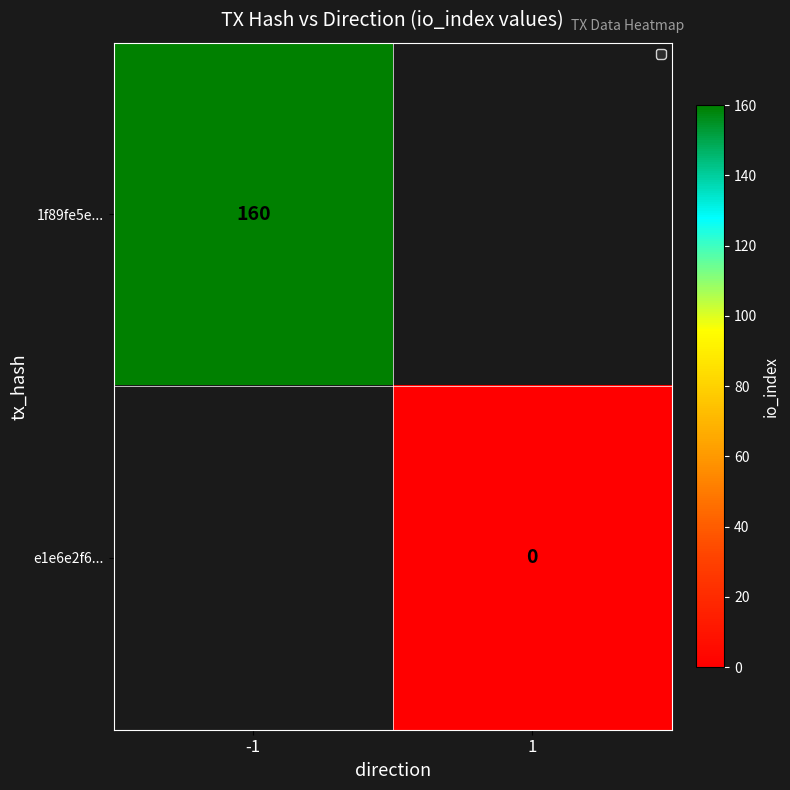

How many positive values does the 1f89fe5e... series have?

1